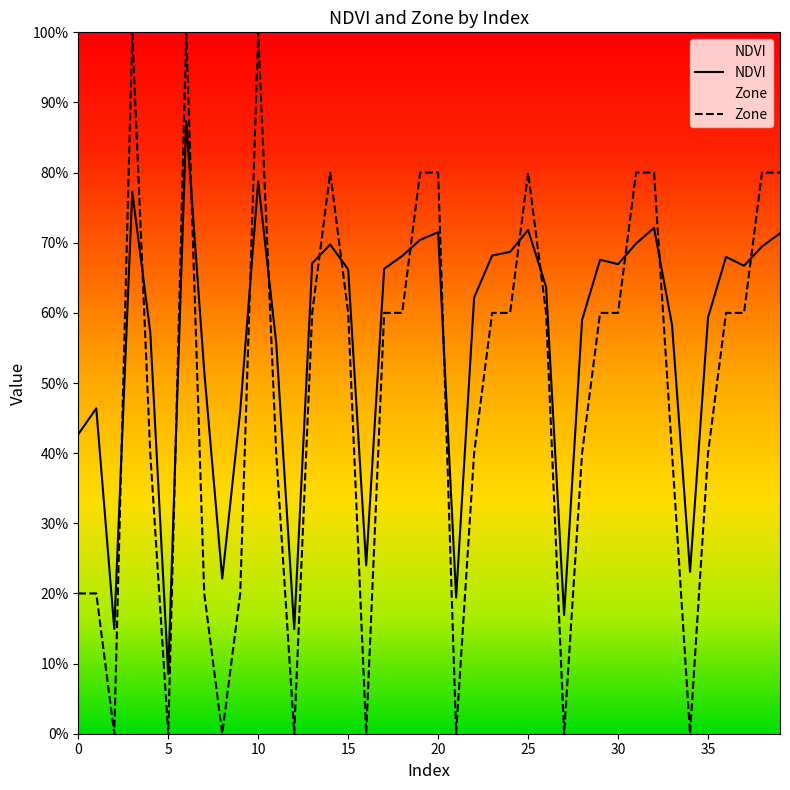

What is the difference between the maximum and minimum values in the NDVI series?

0.8